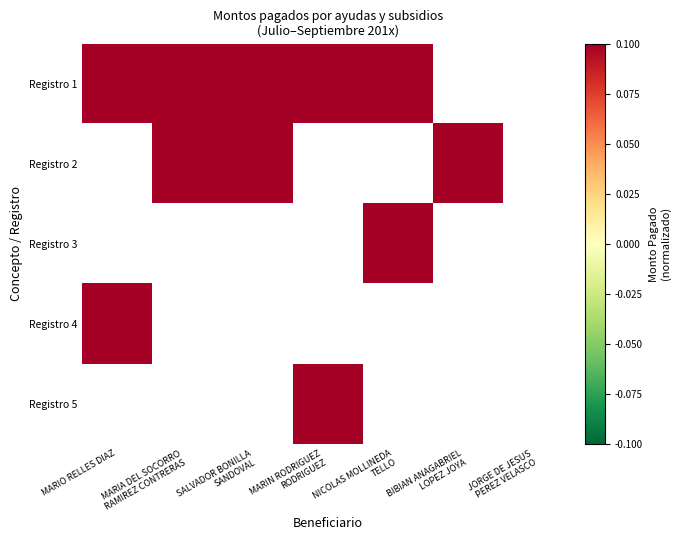

What is the greatest value displayed?

1.8